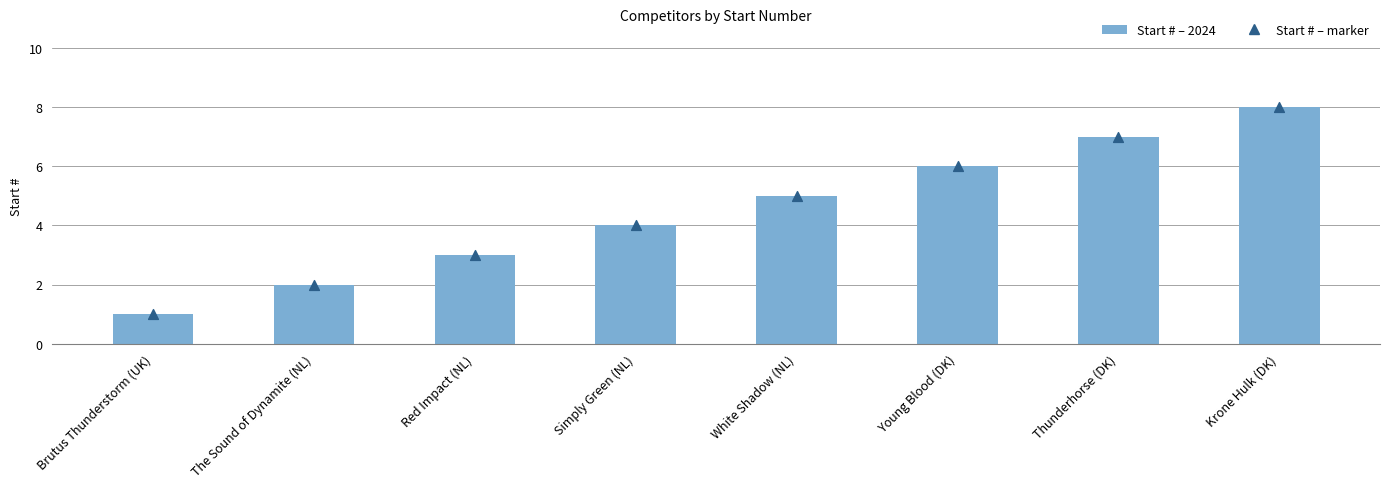

Which series contains the highest Y value?

Start # – 2024